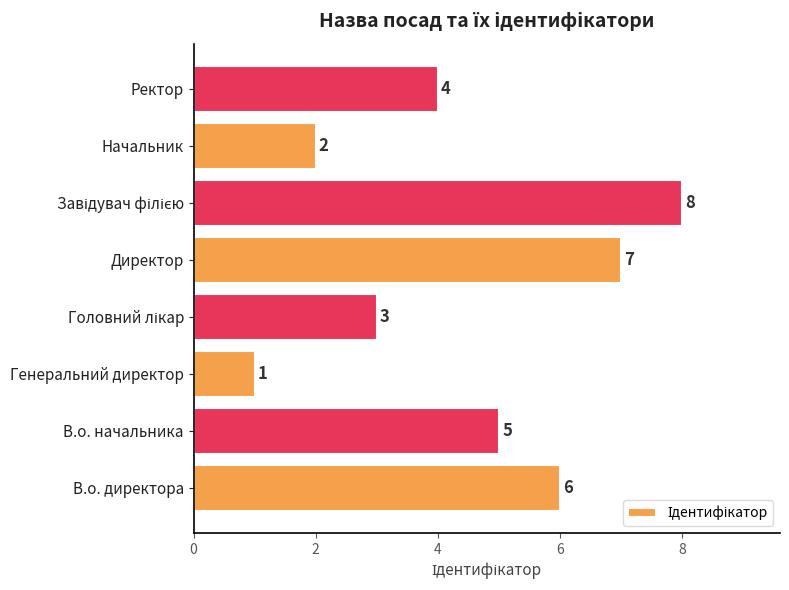

True or false: the data shows 5 at В.о. начальника.

True